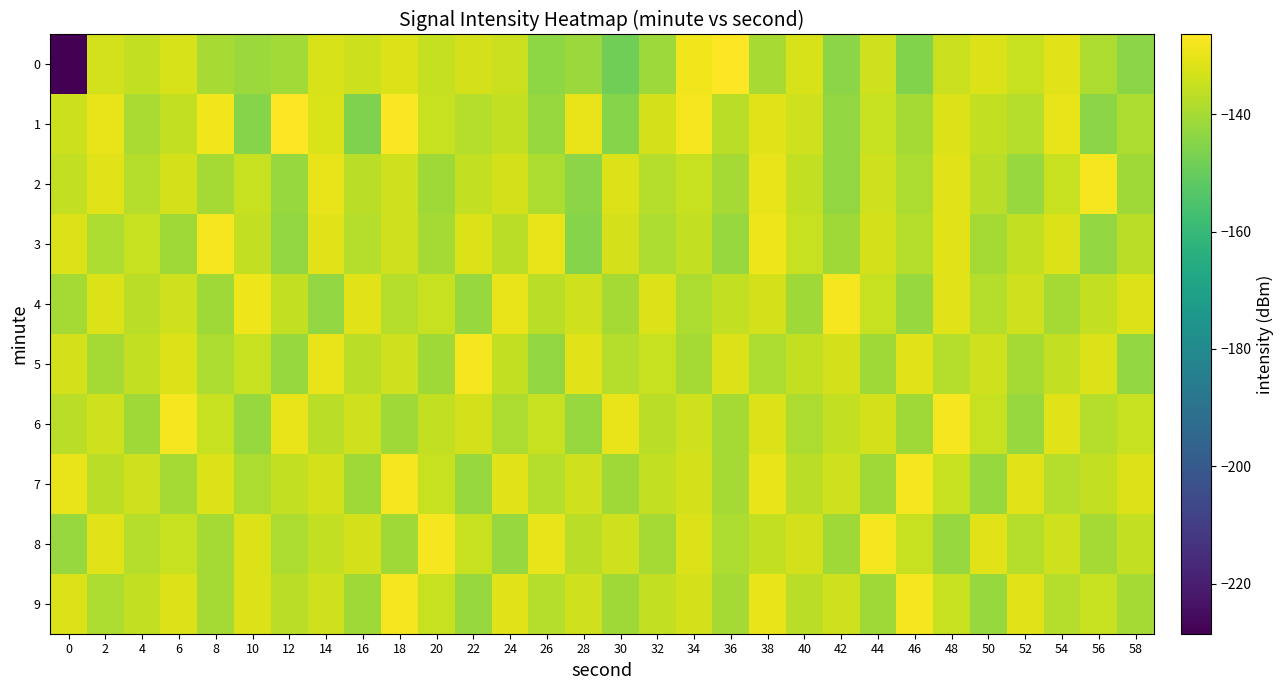

How many distinct data groups are displayed?

10